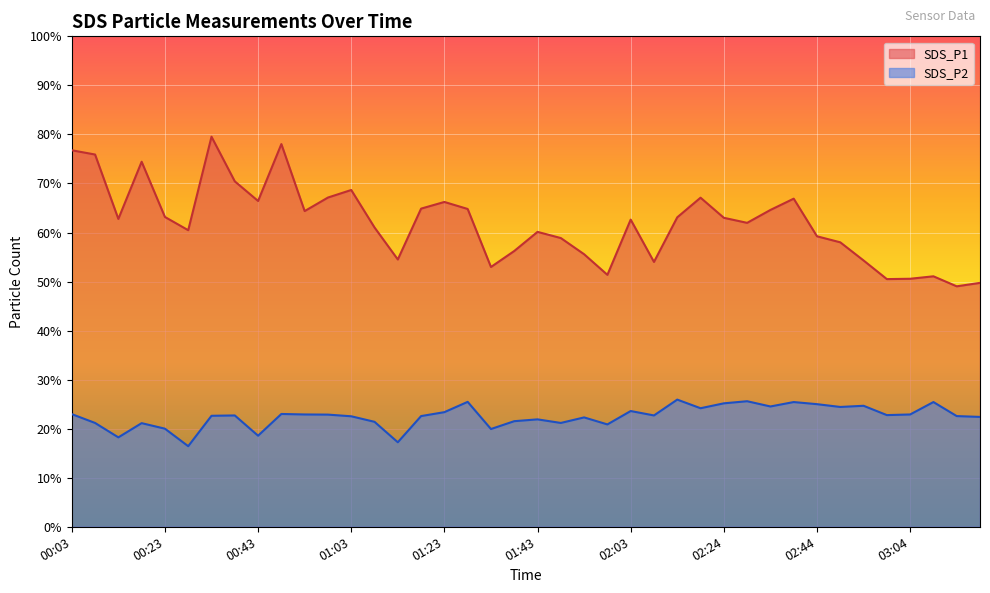

What is the label of the 31st point from the right?

00:48